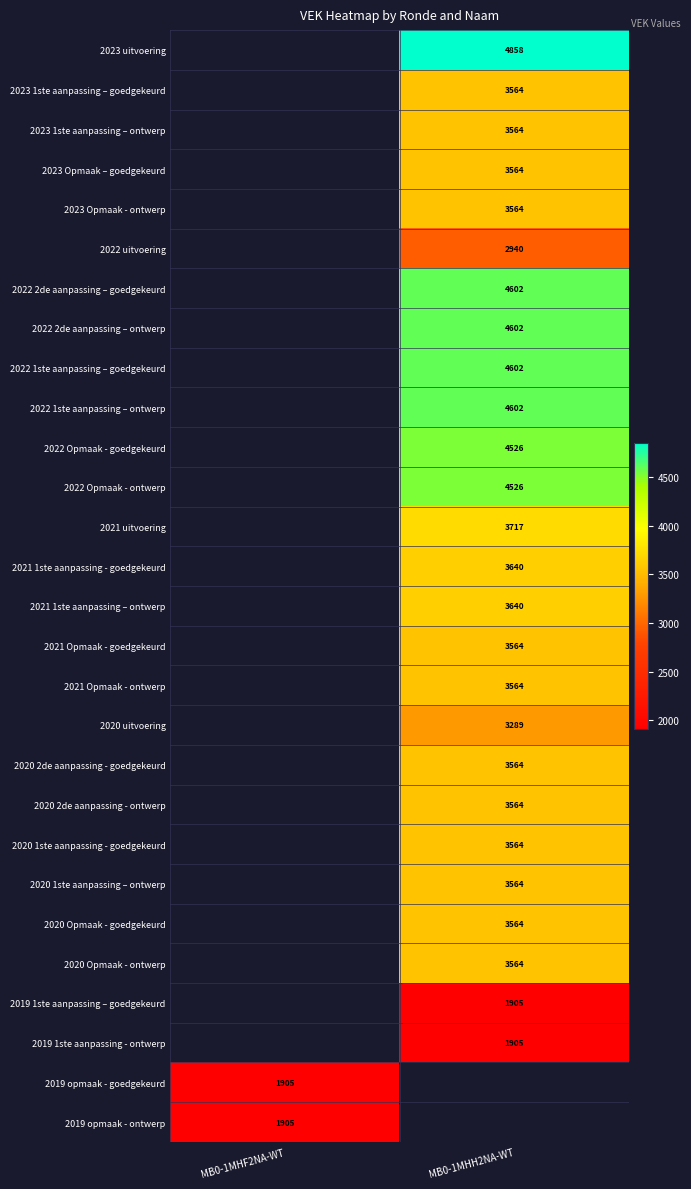

The 2020 2de aanpassing - goedgekeurd series shows 1496 at MB0-1MHH2NA-WT. True or false?

False